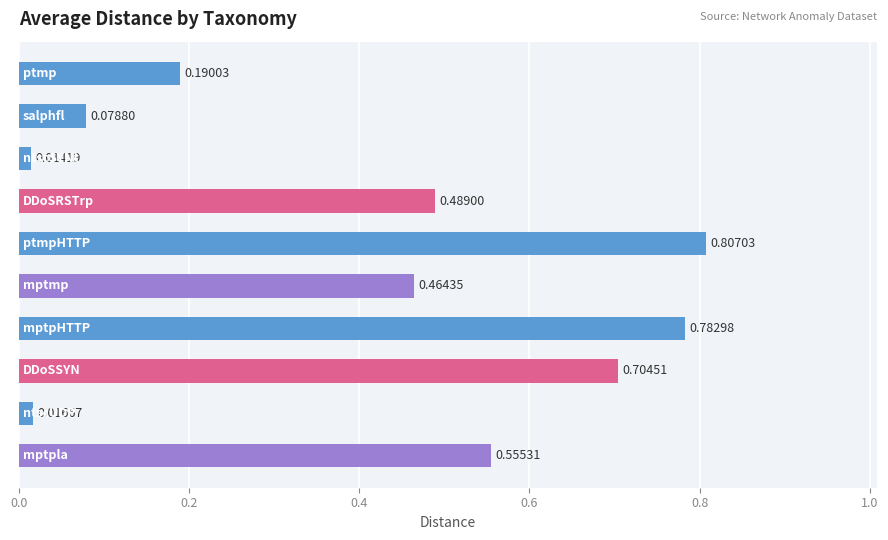

What is the average value?

0.4